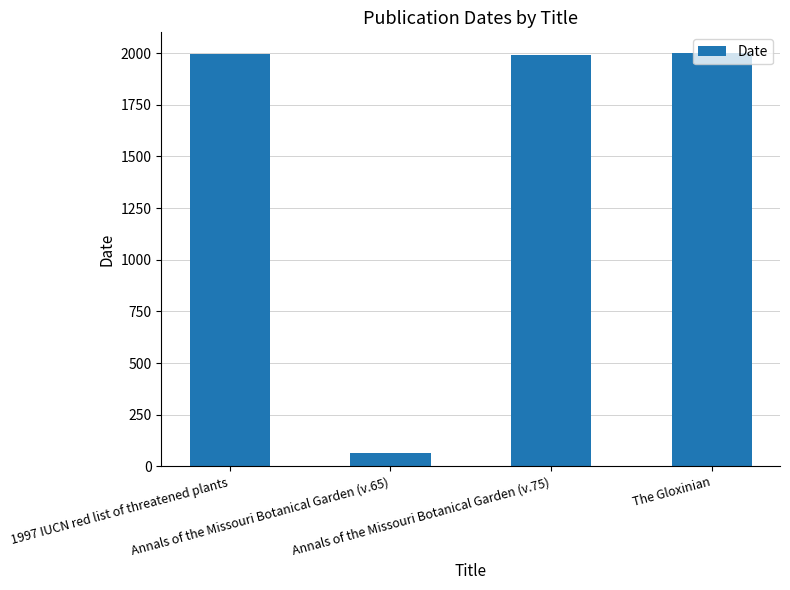

What is the value of the 2nd bar from the left?

65